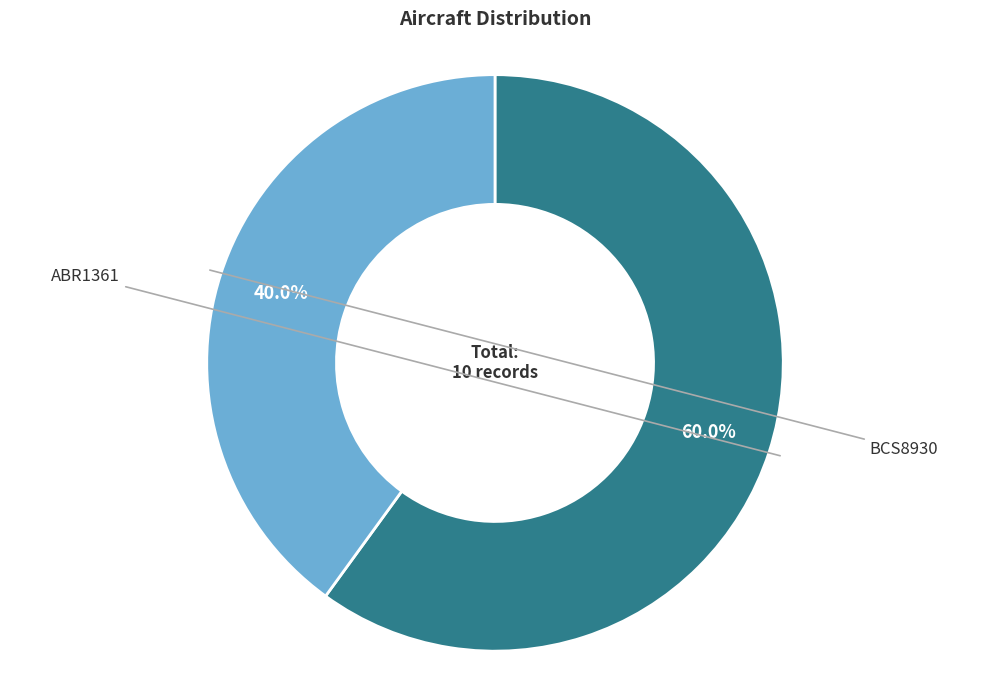

Is there any slice that represents more than half of the pie?

Yes